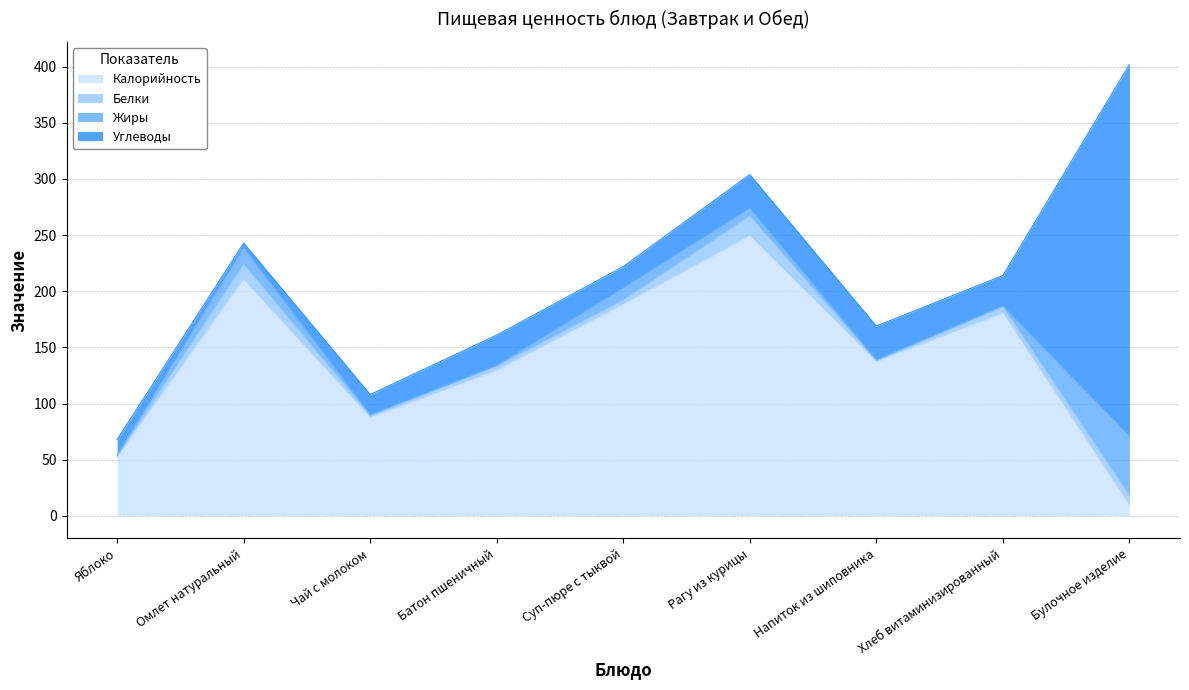

Reading left to right, transcribe all the data shown in this chart.

Калорийность: 52.0	210.0	87.0	129.0	188.0	249.0	137.0	180.0	9.0
Белки: 1.0	14.0	2.0	4.0	4.0	18.0	1.0	6.0	9.0
Жиры: 1.0	15.0	1.0	1.0	11.0	7.0	1.0	1.0	53.0
Углеводы: 14.0	4.0	18.0	27.0	19.0	30.0	30.0	27.0	331.0